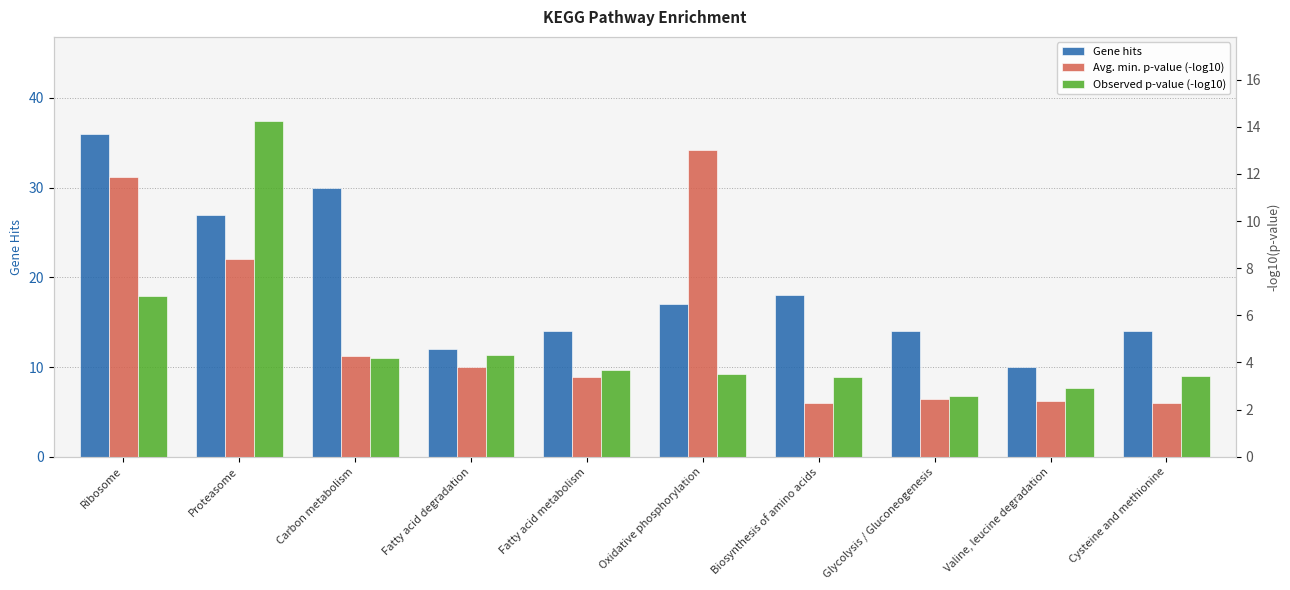

Which category has the highest value across all series?

Ribosome